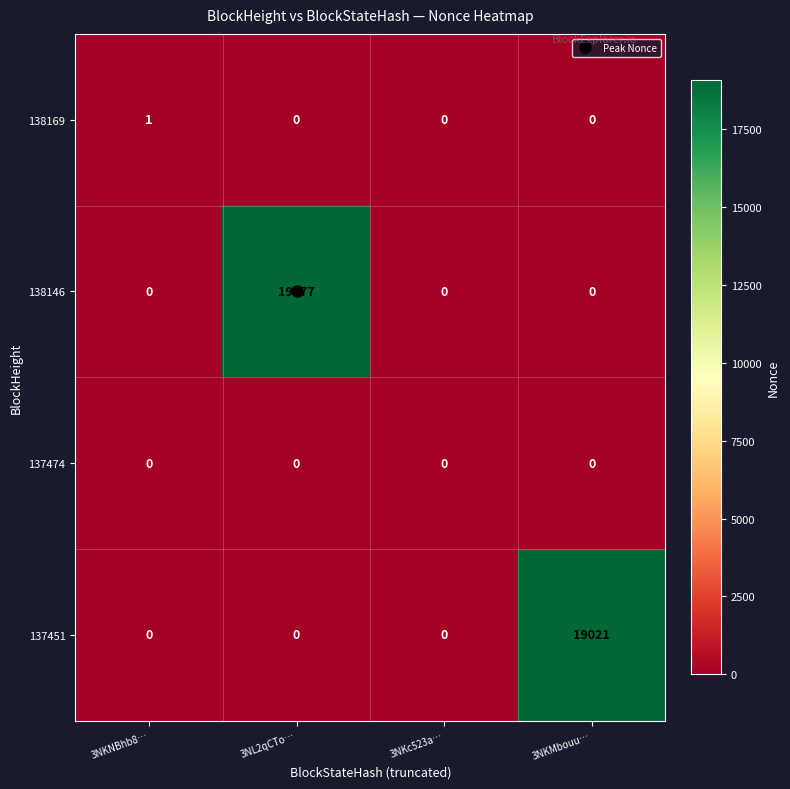

The 138146 series shows 5785 at 3NKNBhb8…. True or false?

False